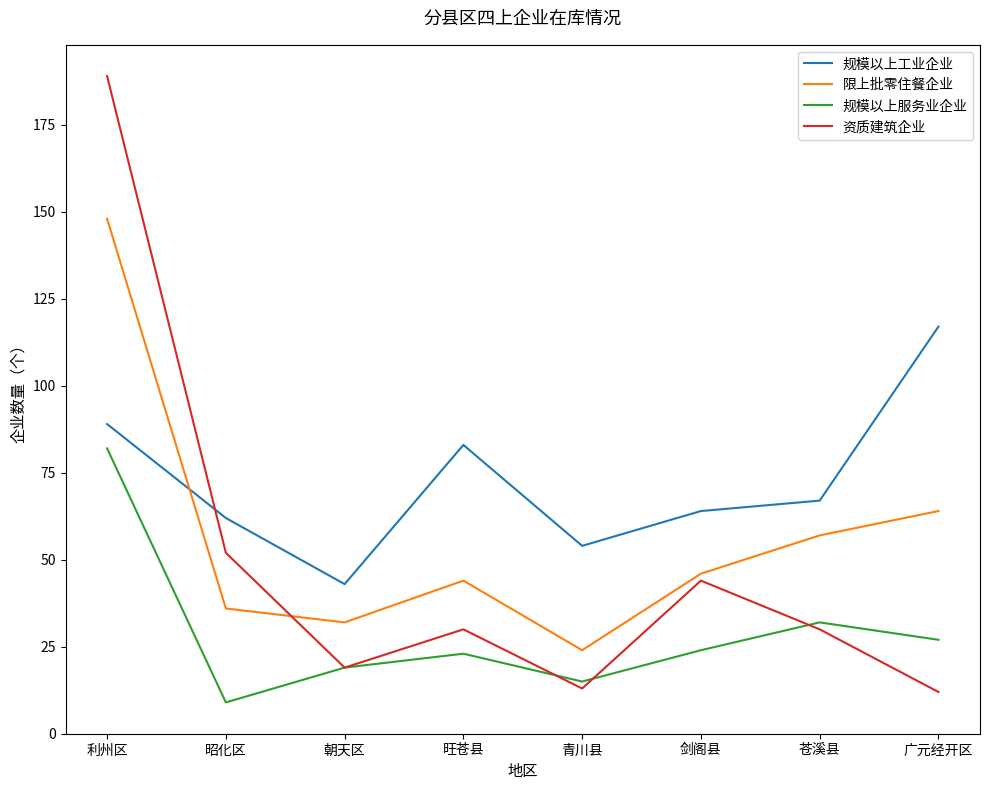

Which category has the highest value in the 规模以上服务业企业 series?

利州区